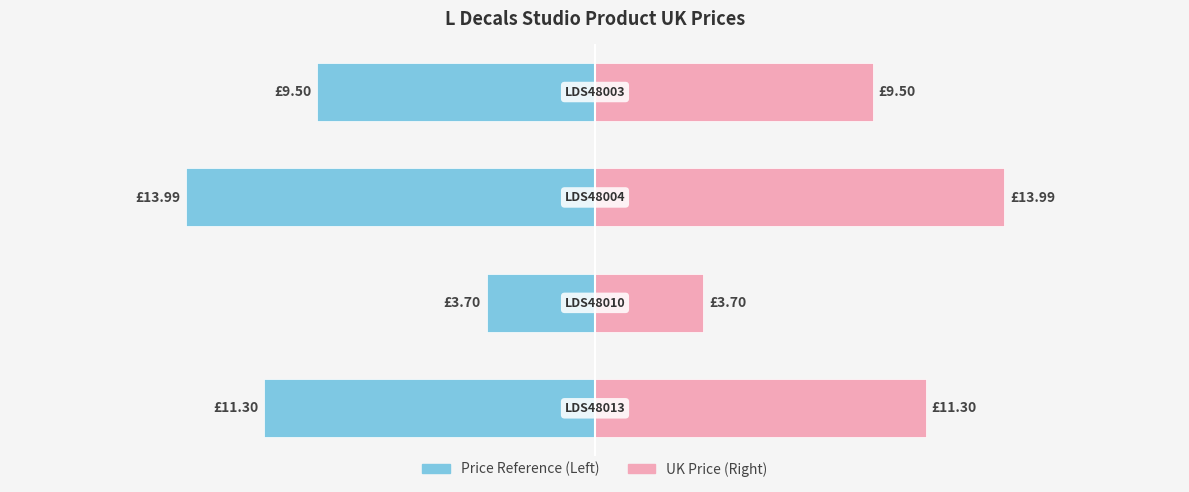

Does the chart contain stacked bars?

No